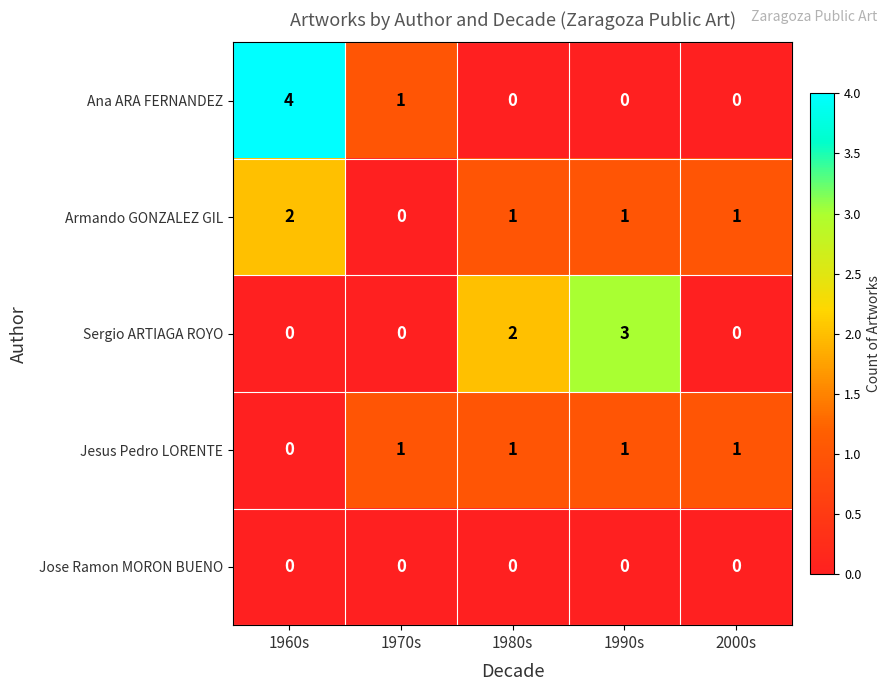

What is the sum of all Ana ARA FERNANDEZ values?

5